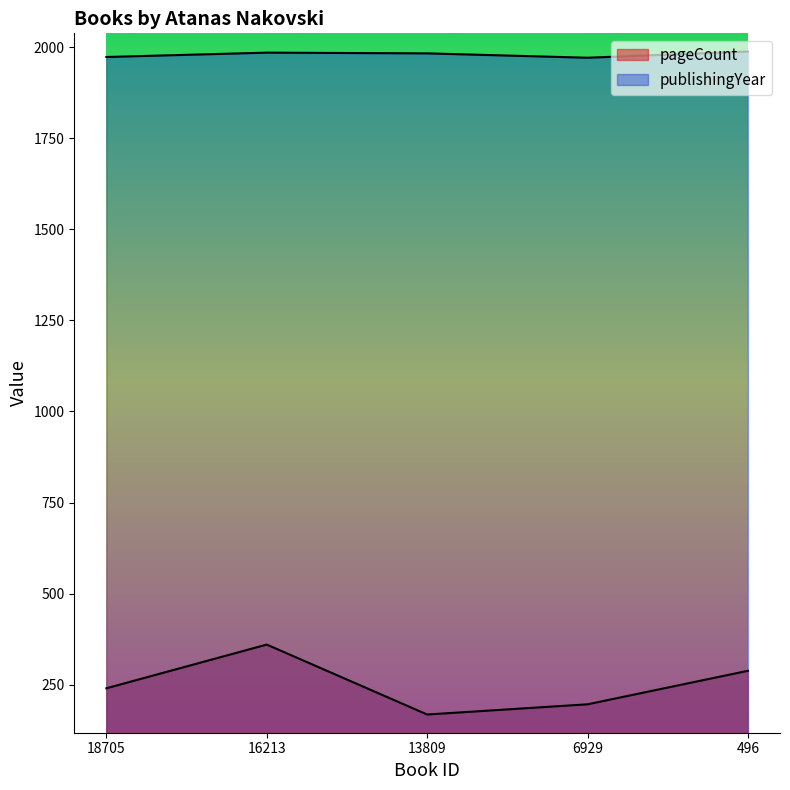

True or false: pageCount and publishingYear cross at least once.

False